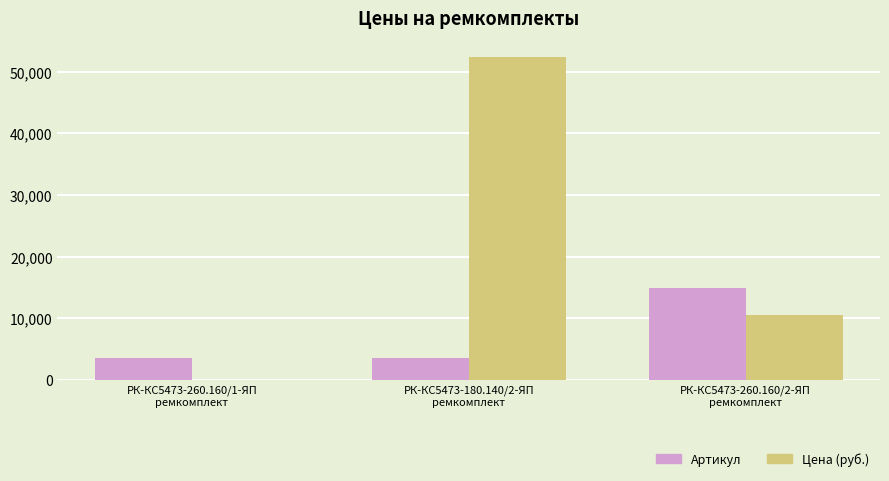

Which series has the widest spread of values?

Цена (руб.)